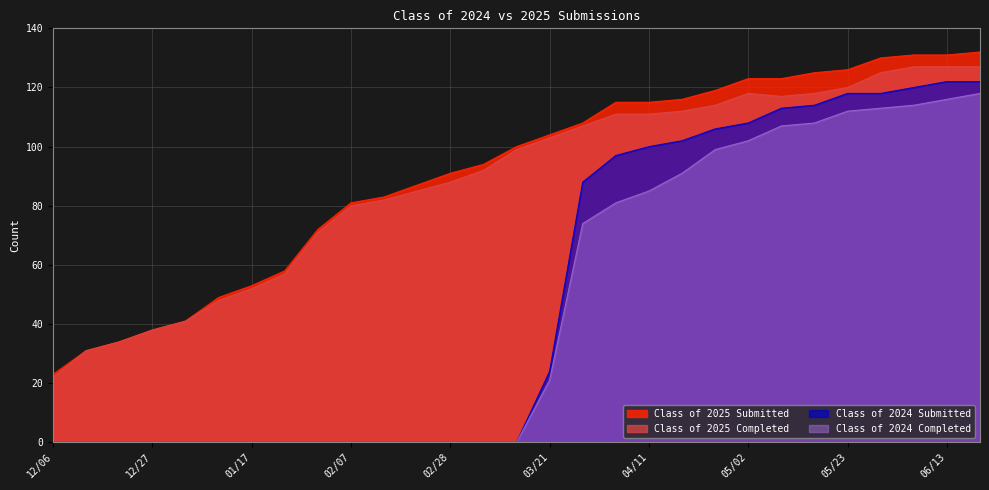

What is the difference between the maximum and minimum values in the Class of 2025 Submitted series?

109